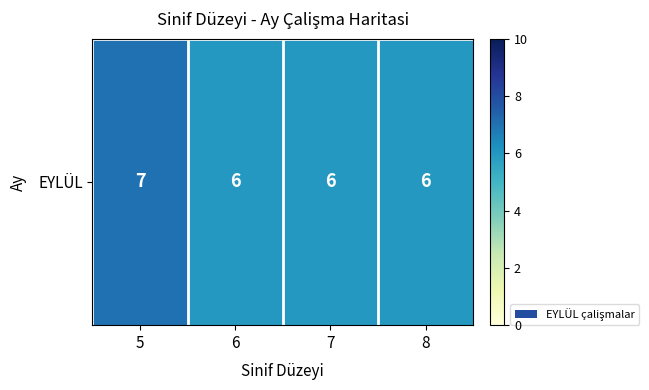

Count the values in the range 6 to 7.

4